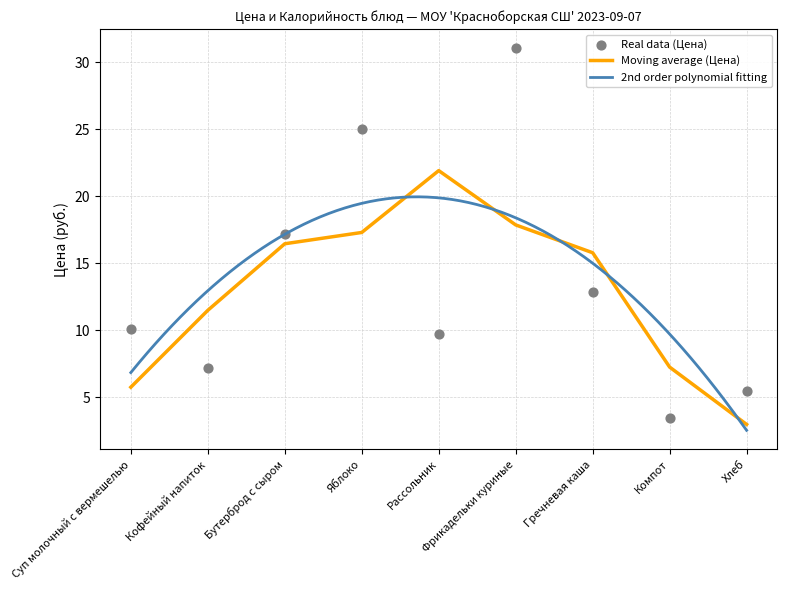

What is the ratio of the value at Рассольник to the value at Гречневая каша?

0.8